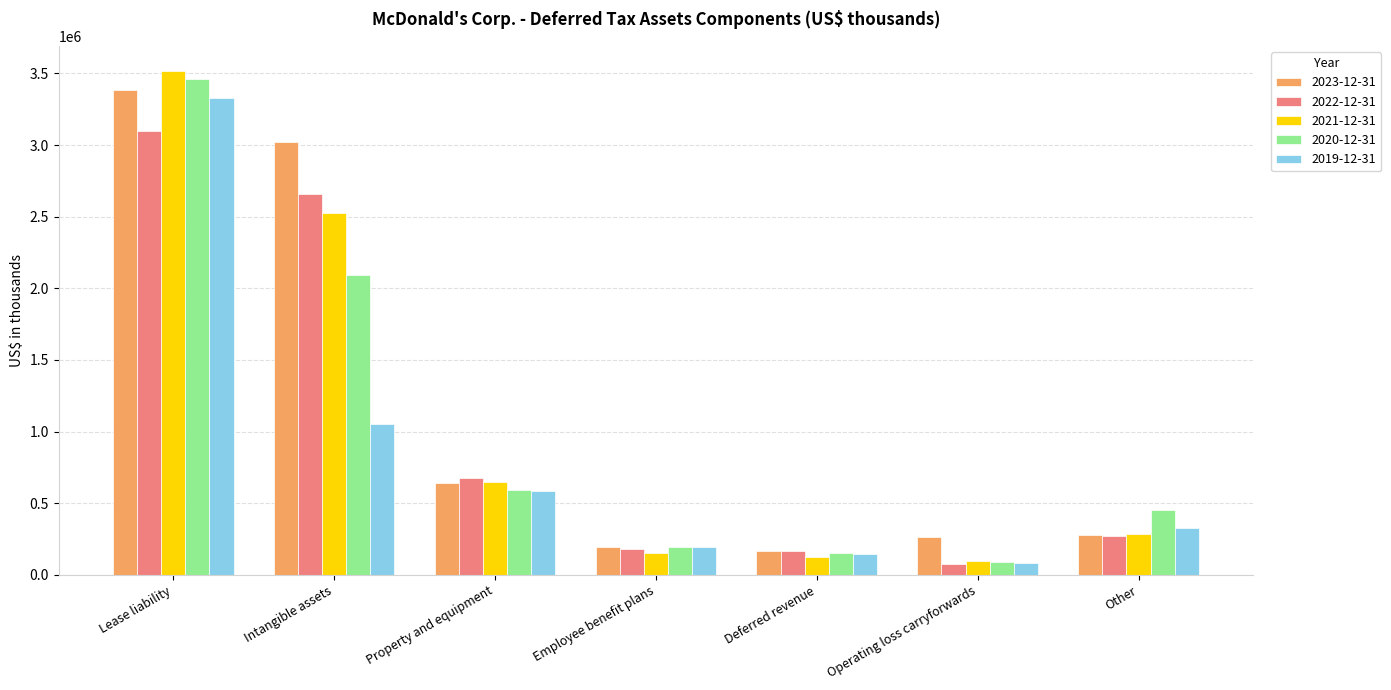

What is the difference between the 2023-12-31 values at Deferred revenue and Lease liability?

3217100